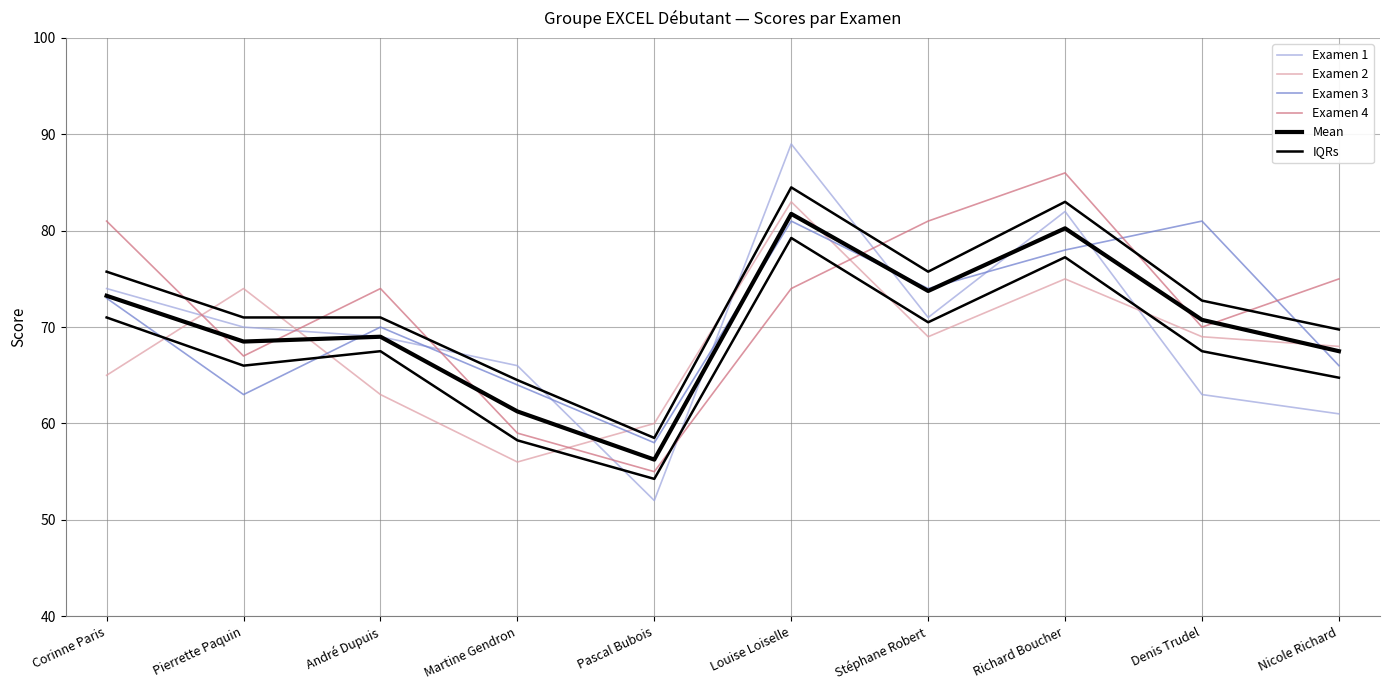

What position from the right is Stéphane Robert?

4